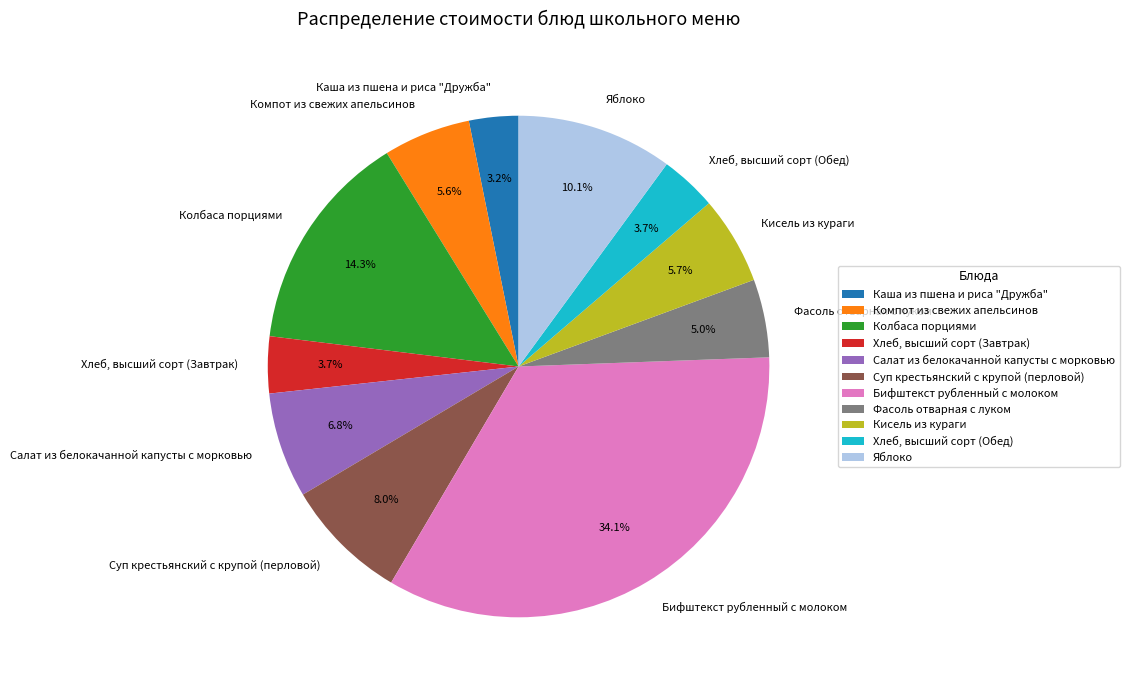

To the nearest percent, what is the difference between the Колбаса порциями and Суп крестьянский с крупой (перловой) slice percentages?

6%